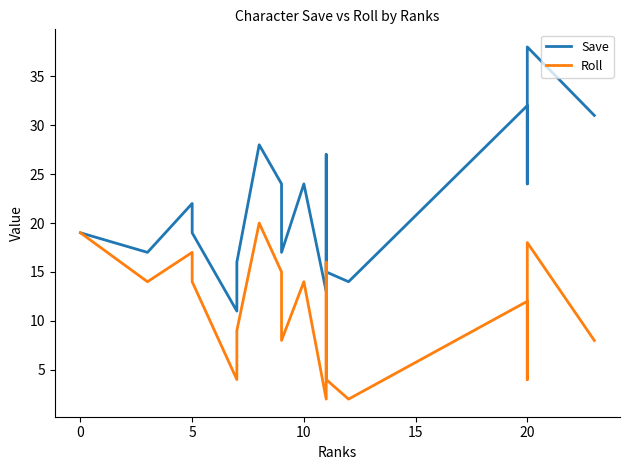

What is the value of the Roll point at the 7th from the left?

20